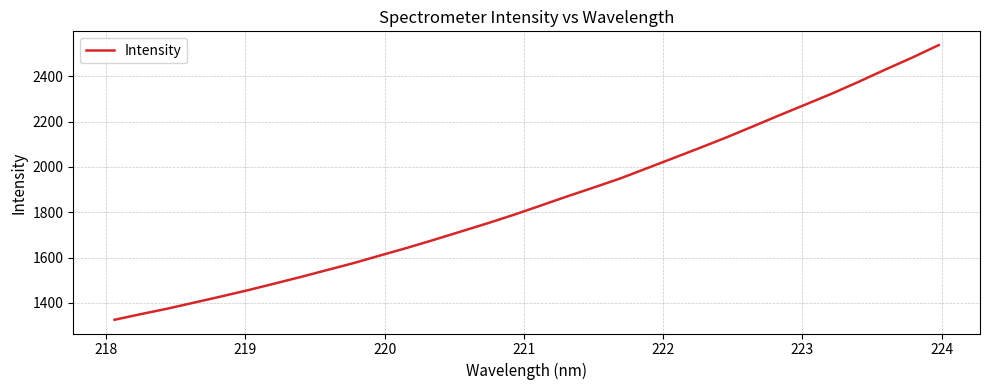

What is the difference between the maximum and minimum values?

1213.2